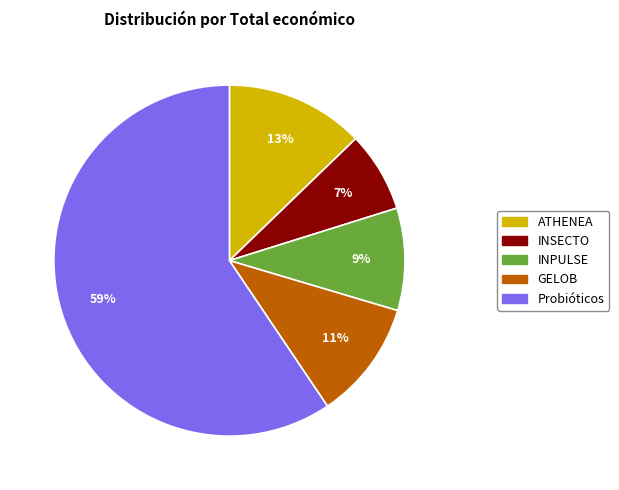

Which has a higher value, ATHENEA or GELOB?

ATHENEA